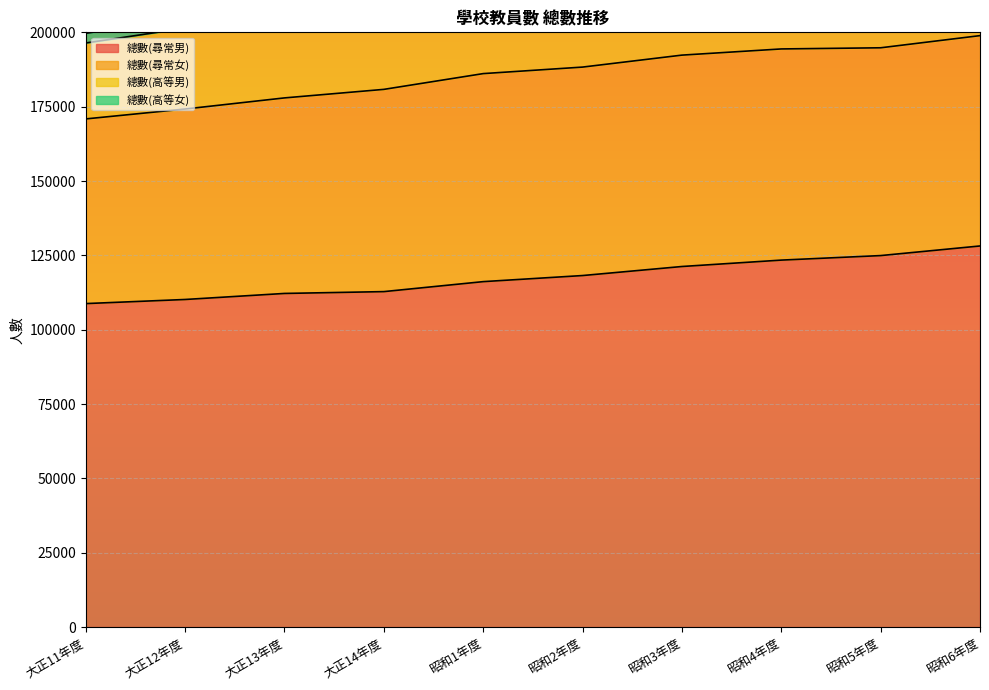

Reading left to right, extract all data points from this chart.

總數(尋常男): 大正11年度=108773	大正12年度=110155	大正13年度=112186	大正14年度=112801	昭和1年度=116157	昭和2年度=118205	昭和3年度=121245	昭和4年度=123398	昭和5年度=124919	昭和6年度=128151
總數(尋常女): 大正11年度=62110	大正12年度=64056	大正13年度=65762	大正14年度=68016	昭和1年度=69962	昭和2年度=70107	昭和3年度=71091	昭和4年度=71016	昭和5年度=69883	昭和6年度=70740
總數(高等男): 大正11年度=25540	大正12年度=27191	大正13年度=28345	大正14年度=31921	昭和1年度=35072	昭和2年度=36293	昭和3年度=36697	昭和4年度=36191	昭和5年度=35085	昭和6年度=35623
總數(高等女): 大正11年度=3240	大正12年度=3383	大正13年度=3601	大正14年度=4093	昭和1年度=4501	昭和2年度=4583	昭和3年度=4443	昭和4年度=4194	昭和5年度=3975	昭和6年度=4001